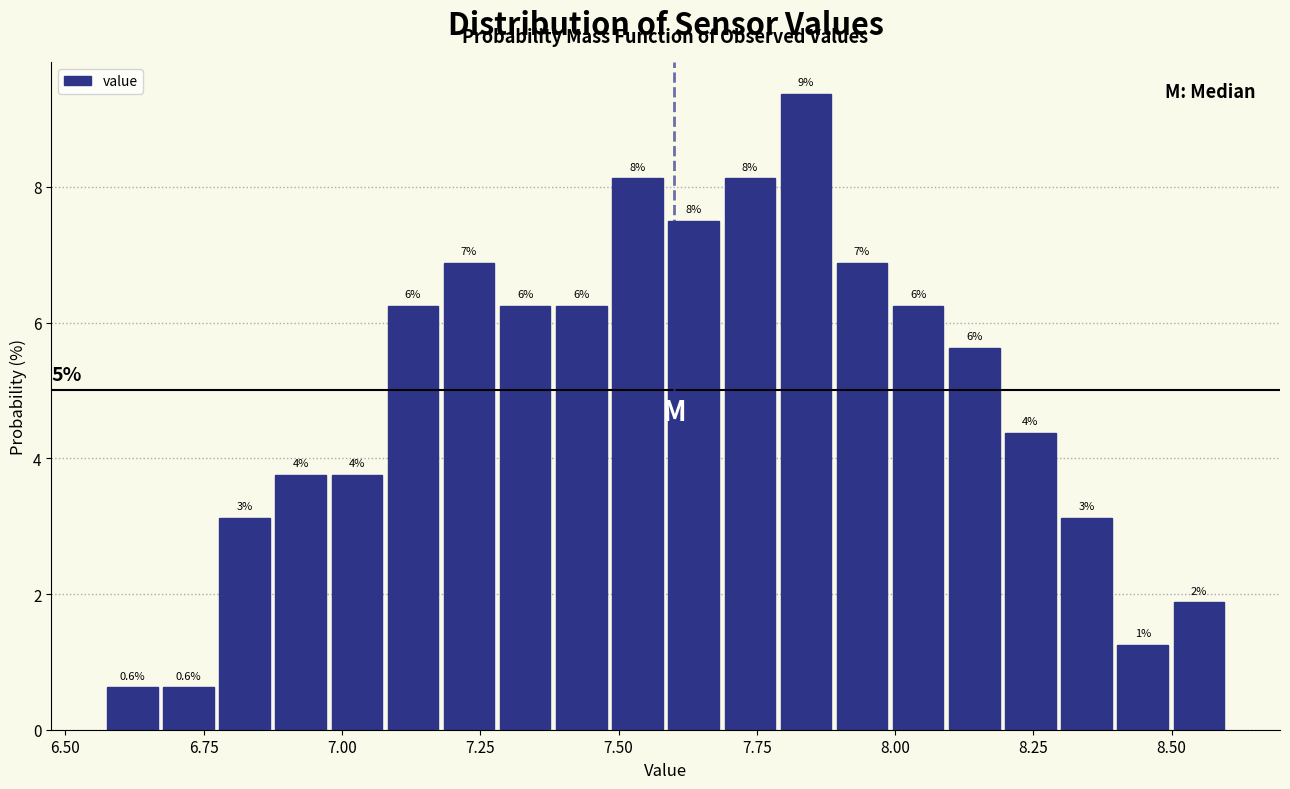

Around what value on the x-axis is the tallest bar? Give the approximate position of its centre, as read against the axis.

7.85